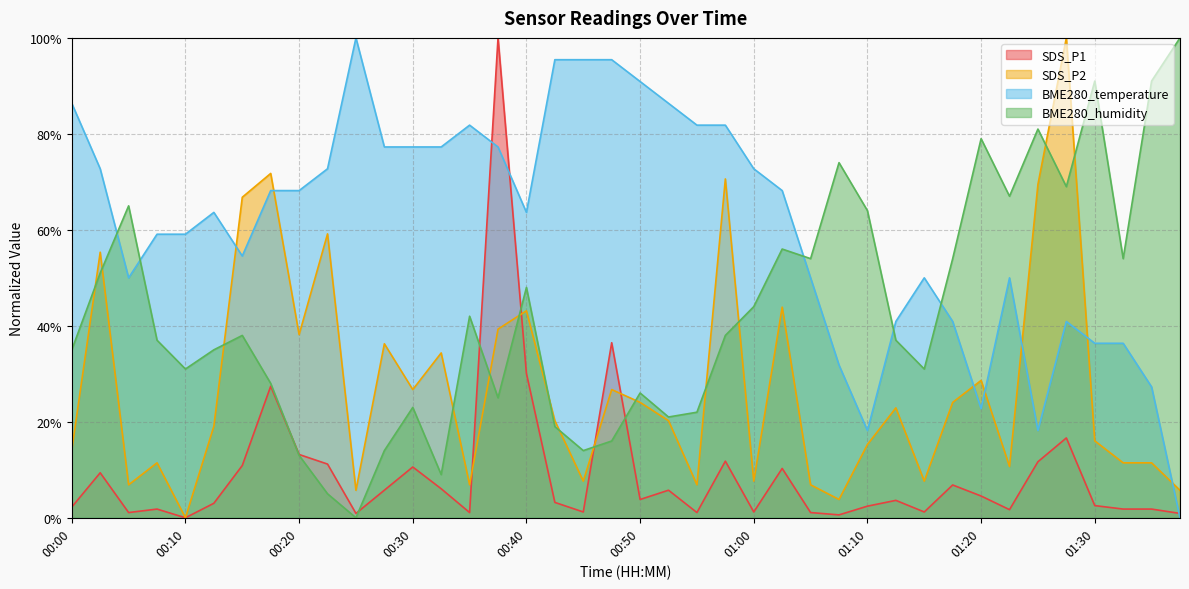

At how many categories does at least one series exceed 69?

25